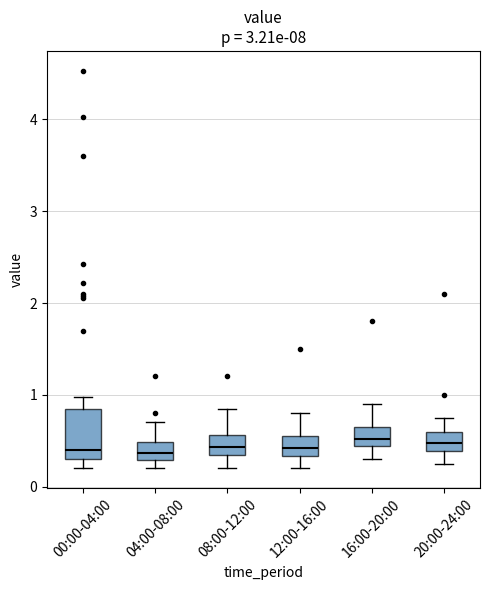

Where does the median line of the box for 00:00-04:00 sit on the y-axis? The values are not printed on the chart, so give them approximately, as read against the axis.

0.4